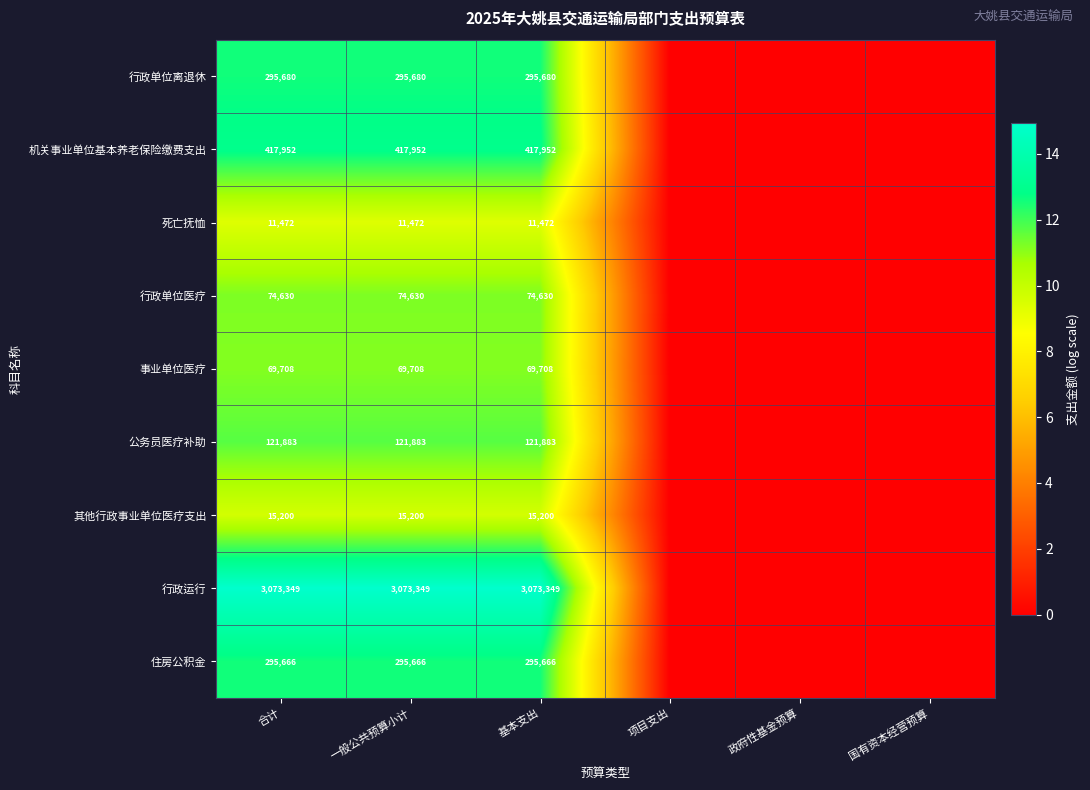

Is it true that 死亡抚恤 equals 19578 at 一般公共预算小计?

False